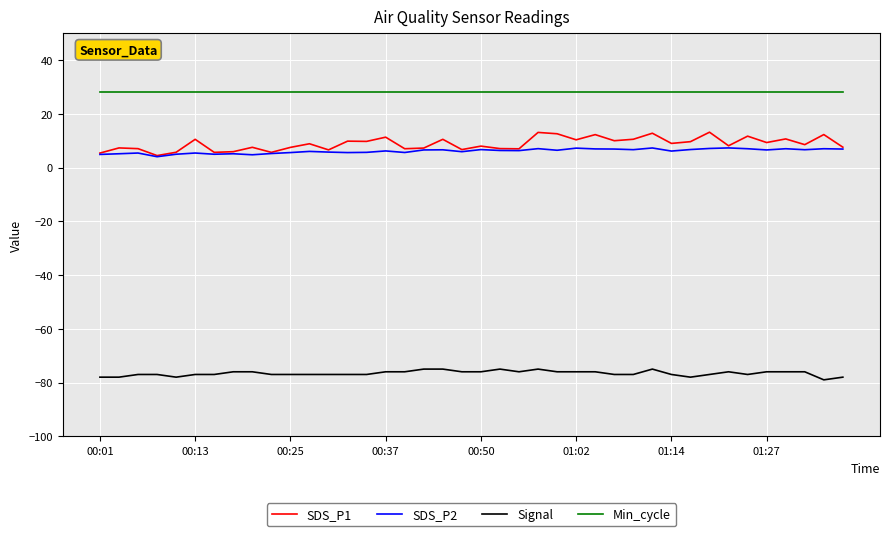

True or false: SDS_P1 and Min_cycle cross at least once.

False